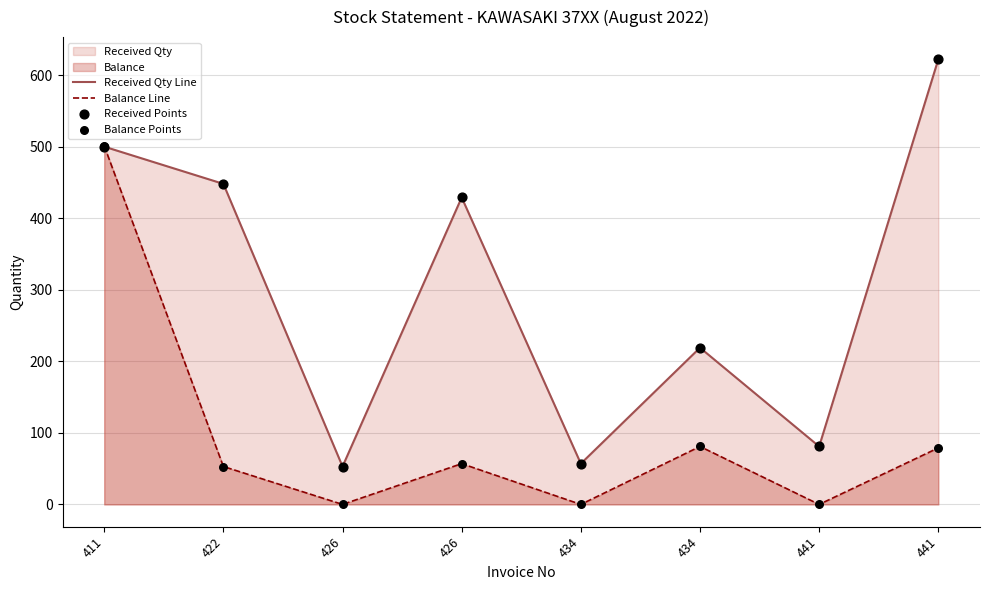

Does the chart have visible grid lines?

Yes